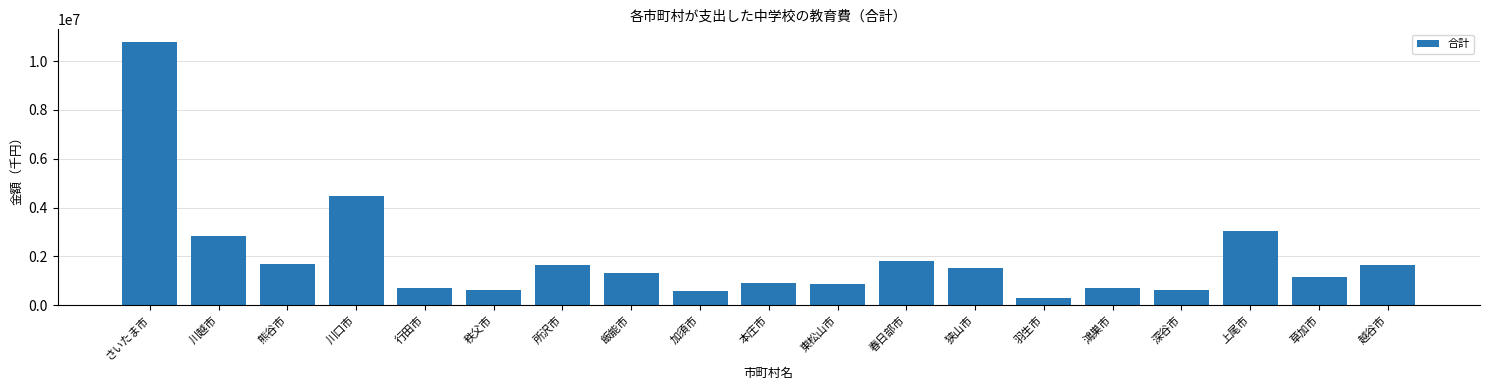

The value at 行田市 is 706763. True or false?

True